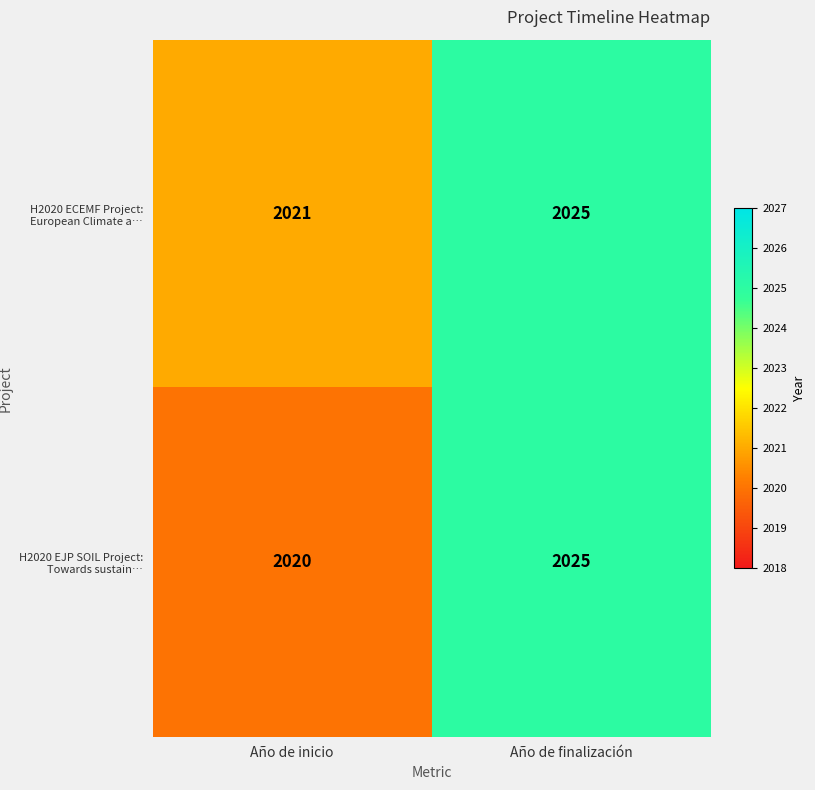

What is the maximum value shown in the chart?

2025